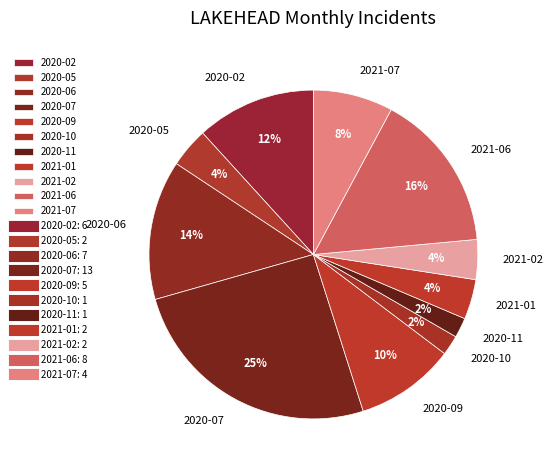

What is the ratio of the value at 2020-07 to the value at 2021-06?

1.6